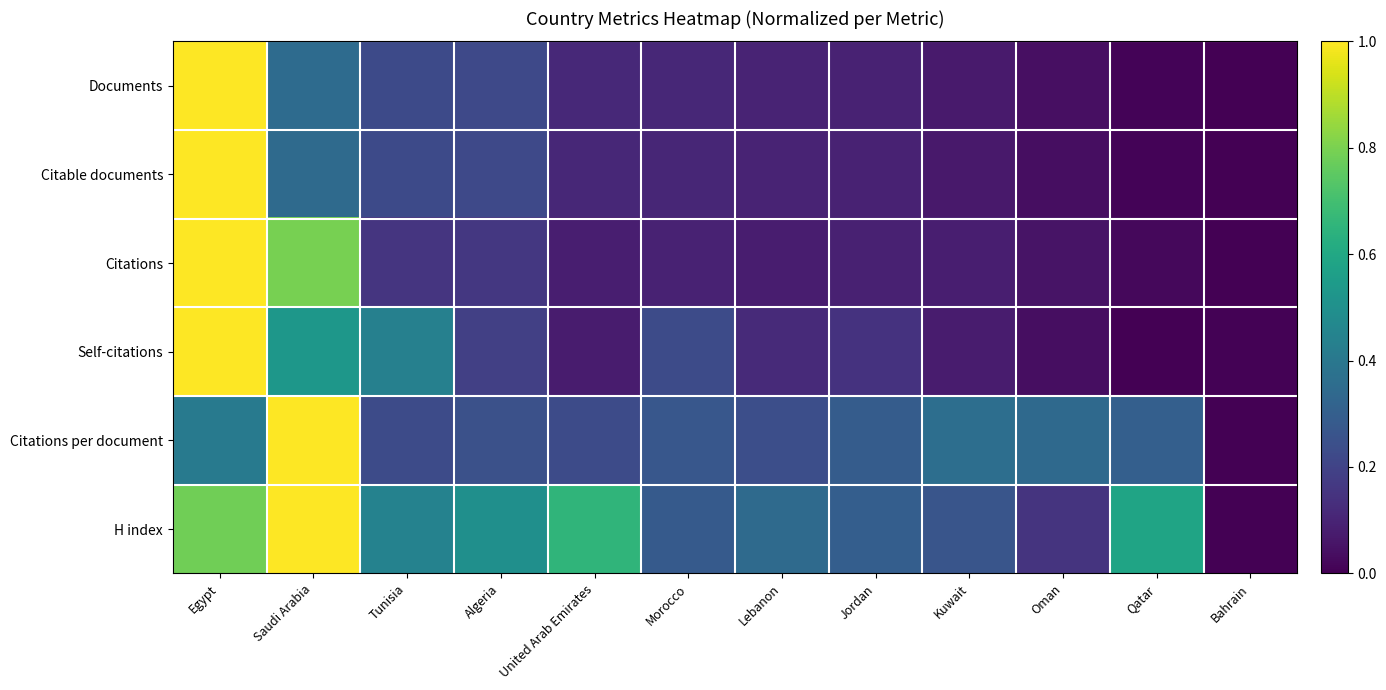

Reading left to right, what are all the values shown in this chart?

Documents: Egypt=1.0	Saudi Arabia=0.3	Tunisia=0.2	Algeria=0.2	United Arab Emirates=0.1	Morocco=0.1	Lebanon=0.1	Jordan=0.1	Kuwait=0.1	Oman=0.0	Qatar=0.0	Bahrain=0.0
Citable documents: Egypt=1.0	Saudi Arabia=0.3	Tunisia=0.2	Algeria=0.2	United Arab Emirates=0.1	Morocco=0.1	Lebanon=0.1	Jordan=0.1	Kuwait=0.1	Oman=0.0	Qatar=0.0	Bahrain=0.0
Citations: Egypt=1.0	Saudi Arabia=0.8	Tunisia=0.2	Algeria=0.2	United Arab Emirates=0.1	Morocco=0.1	Lebanon=0.1	Jordan=0.1	Kuwait=0.1	Oman=0.1	Qatar=0.0	Bahrain=0.0
Self-citations: Egypt=1.0	Saudi Arabia=0.5	Tunisia=0.4	Algeria=0.2	United Arab Emirates=0.1	Morocco=0.2	Lebanon=0.1	Jordan=0.1	Kuwait=0.1	Oman=0.0	Qatar=0.0	Bahrain=0.0
Citations per document: Egypt=0.4	Saudi Arabia=1.0	Tunisia=0.2	Algeria=0.2	United Arab Emirates=0.2	Morocco=0.3	Lebanon=0.2	Jordan=0.3	Kuwait=0.4	Oman=0.3	Qatar=0.3	Bahrain=0.0
H index: Egypt=0.8	Saudi Arabia=1.0	Tunisia=0.4	Algeria=0.5	United Arab Emirates=0.7	Morocco=0.3	Lebanon=0.3	Jordan=0.3	Kuwait=0.3	Oman=0.2	Qatar=0.6	Bahrain=0.0